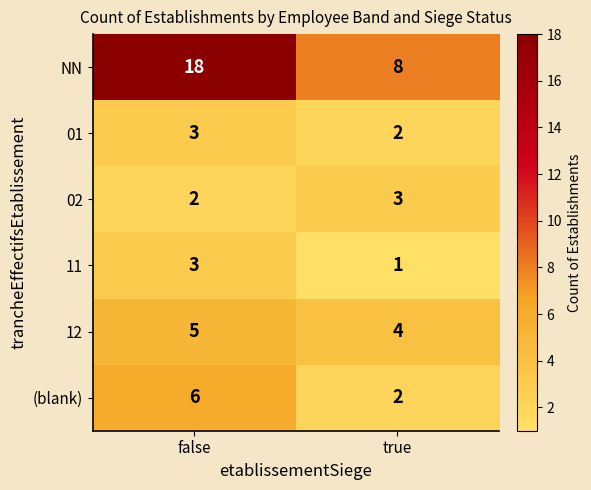

What is the spread (max minus min) of values at true?

7